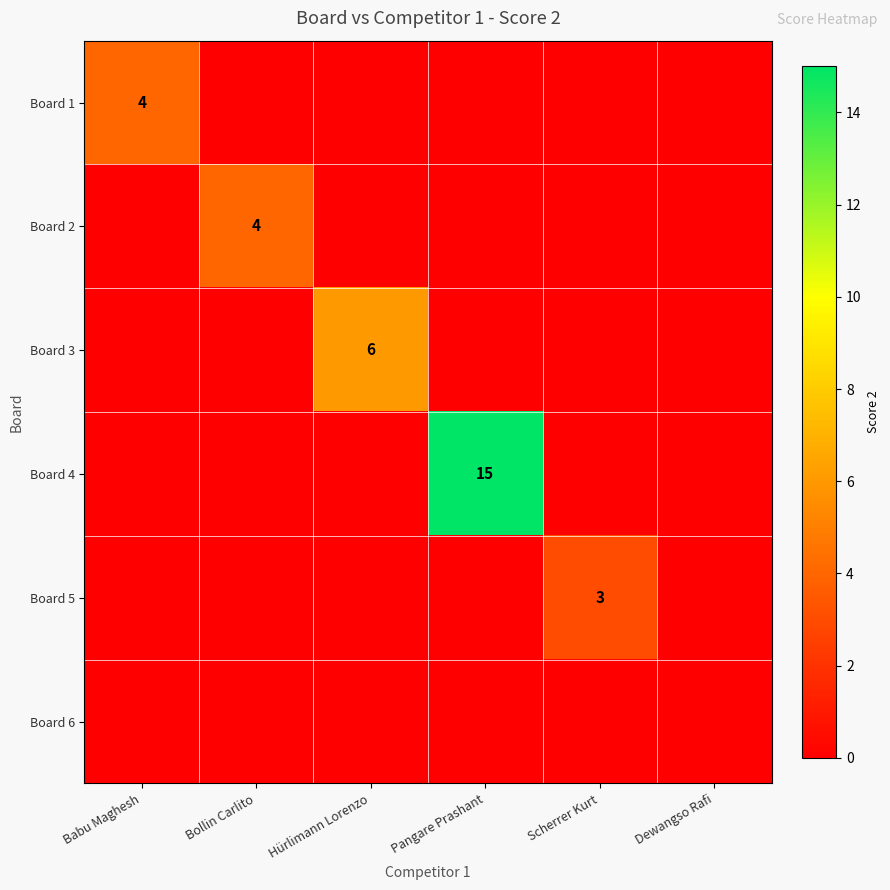

How many series are shown in this chart?

6